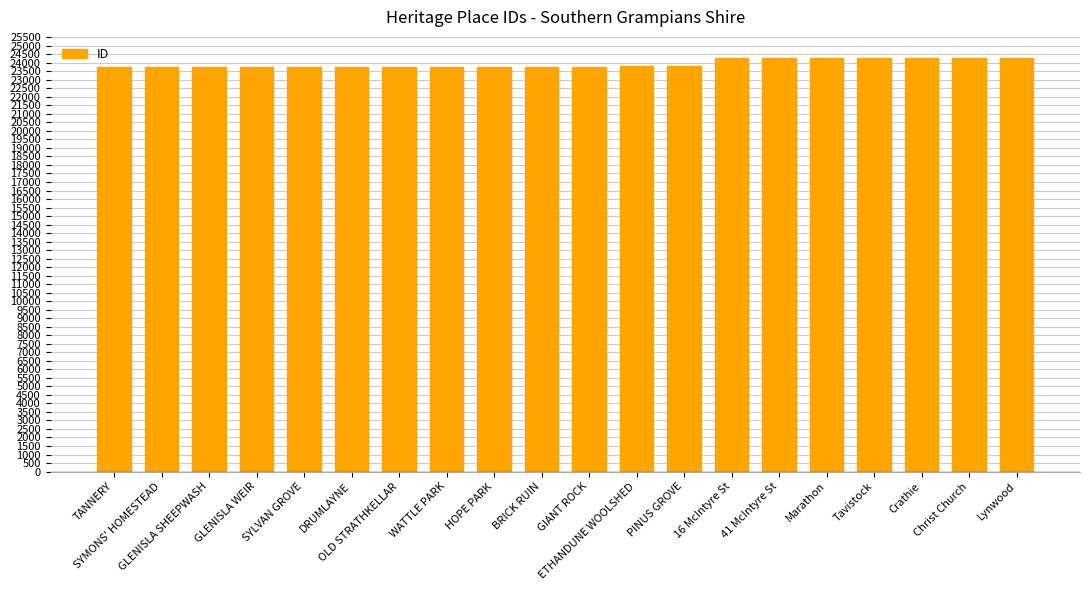

What is the minimum value shown in the chart?

23738